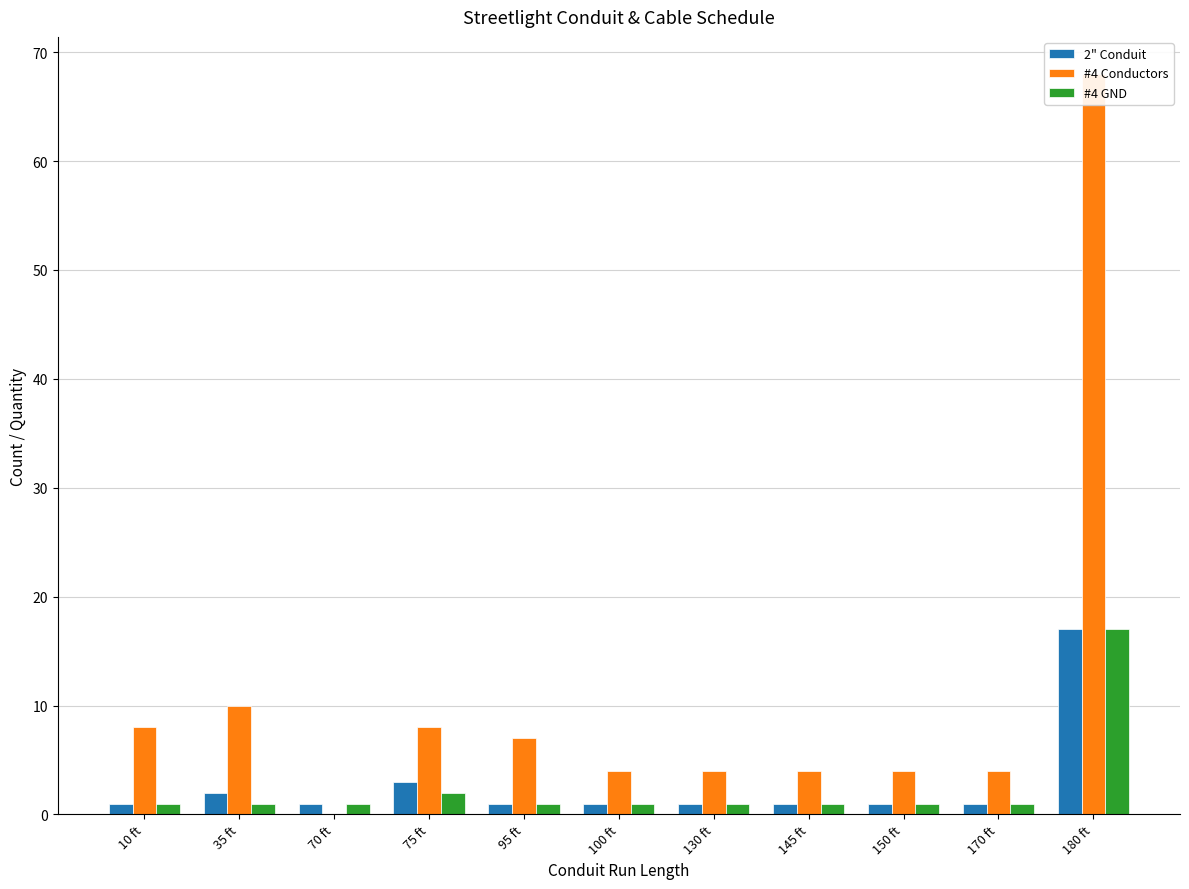

What is the value of the #4 GND bar at the 5th from the left?

1